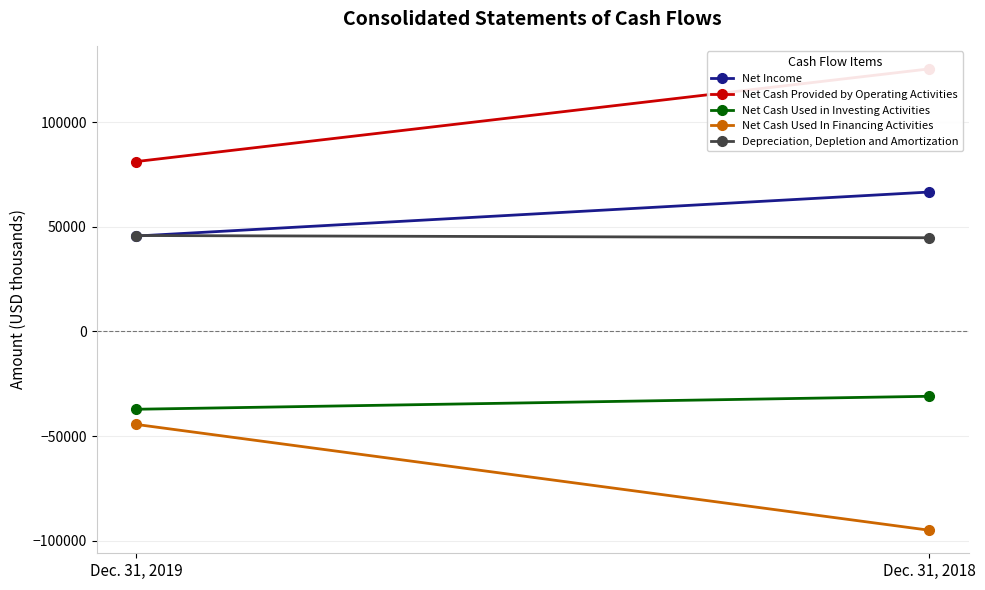

Reading left to right, extract all data points from this chart.

Net Income: 45551	66566
Net Cash Provided by Operating Activities: 81125	125379
Net Cash Used in Investing Activities: -37171	-30973
Net Cash Used In Financing Activities: -44414	-94936
Depreciation, Depletion and Amortization: 45807	44742